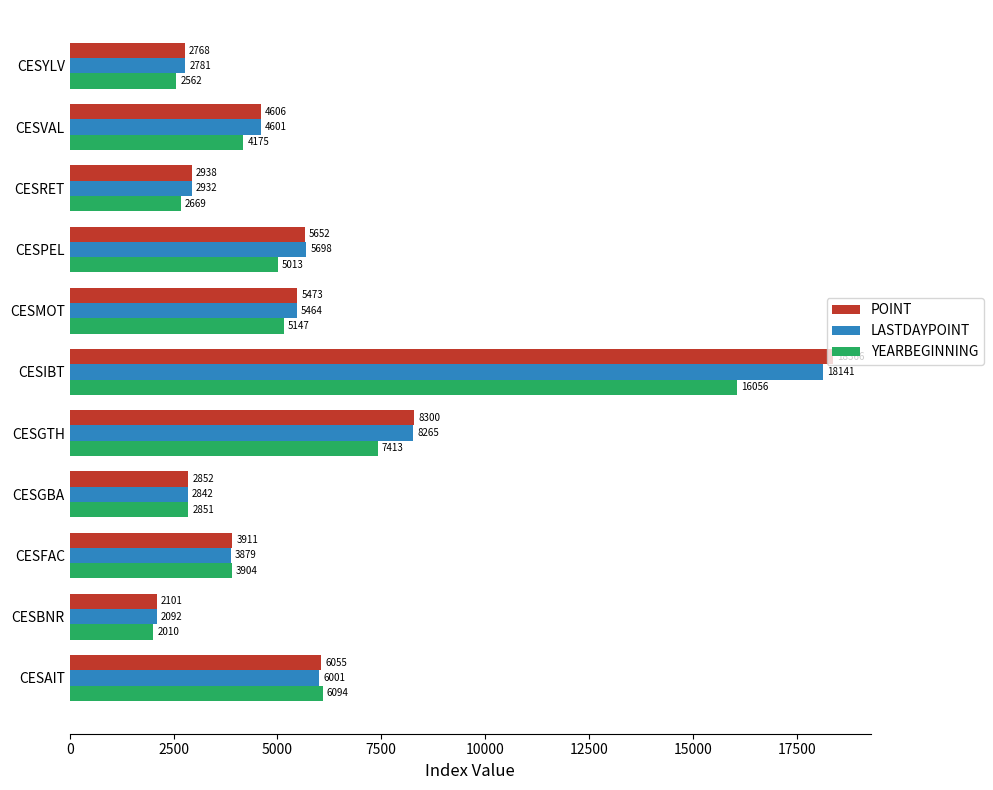

List the series in order of their peak value, highest first.

POINT, LASTDAYPOINT, YEARBEGINNING